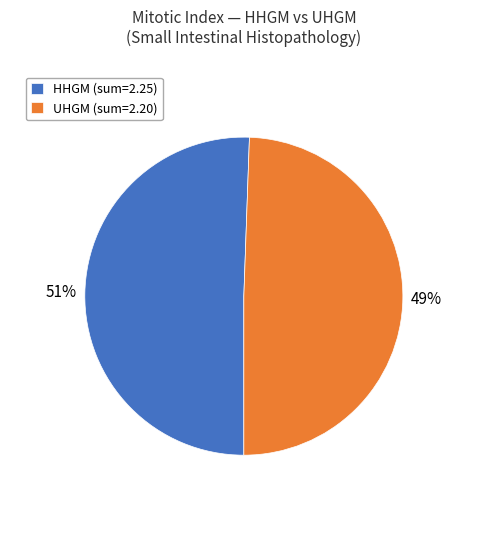

To the nearest percent, what is the average slice percentage?

50%